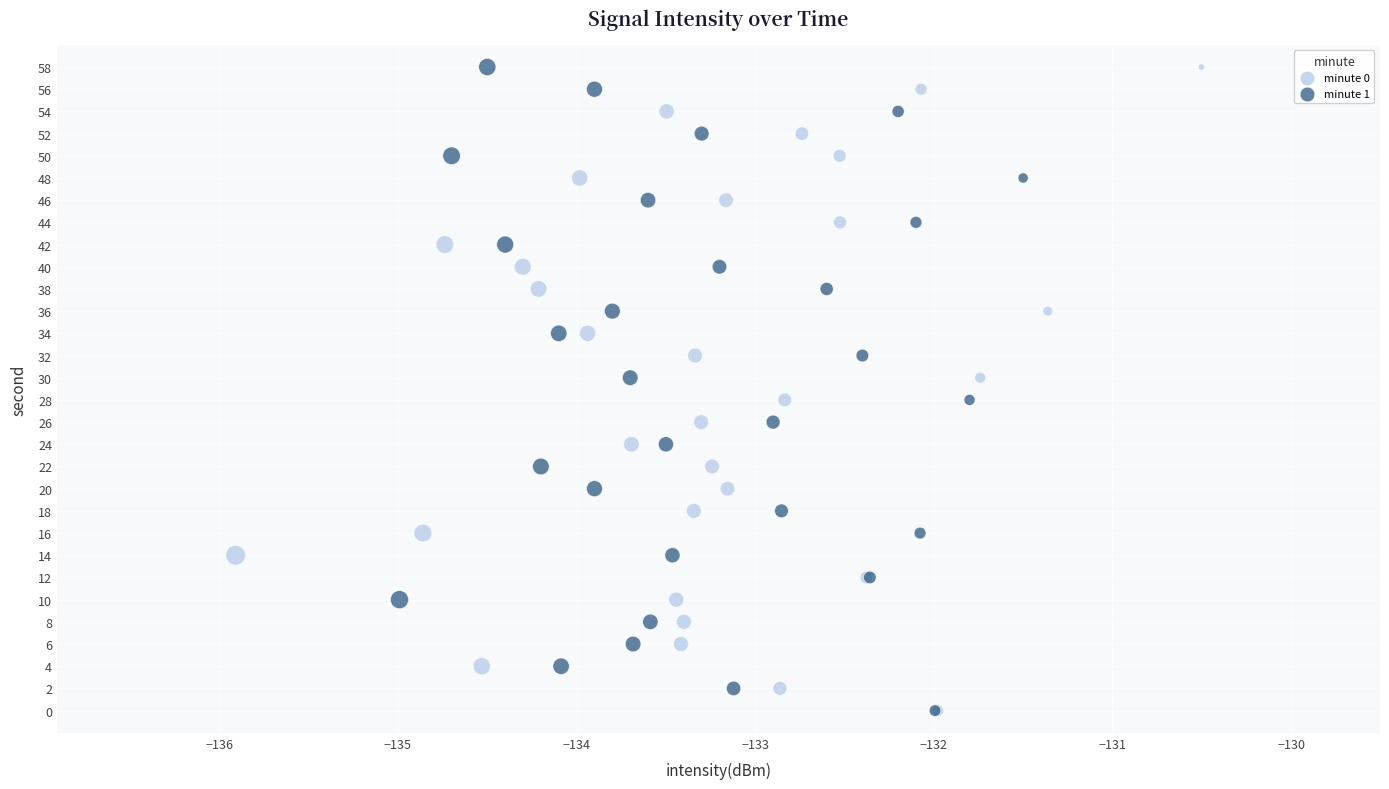

What are all the series names shown in the legend?

minute 0, minute 1